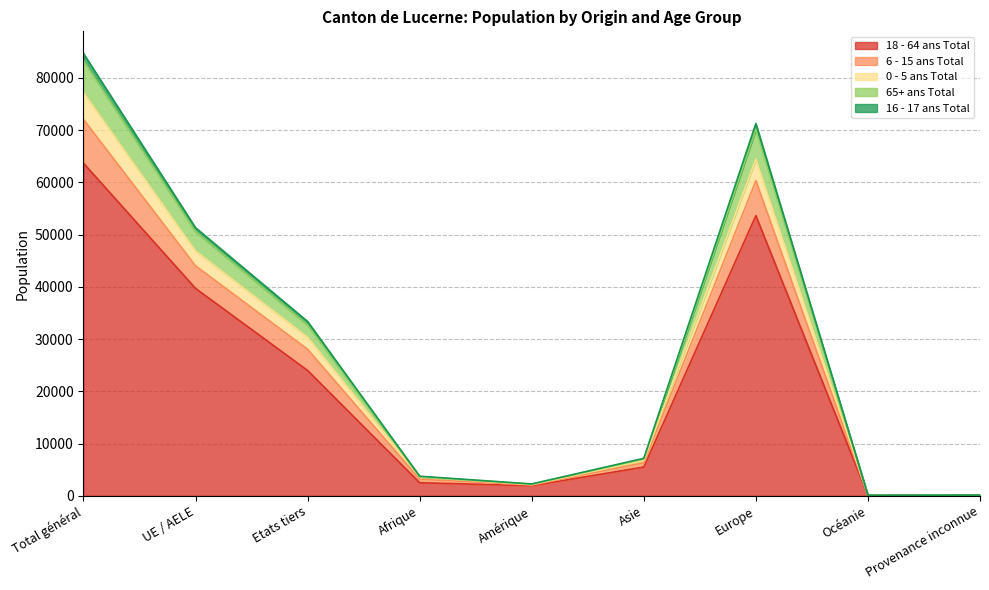

How many data points in 18 - 64 ans Total are less than 5490?

4